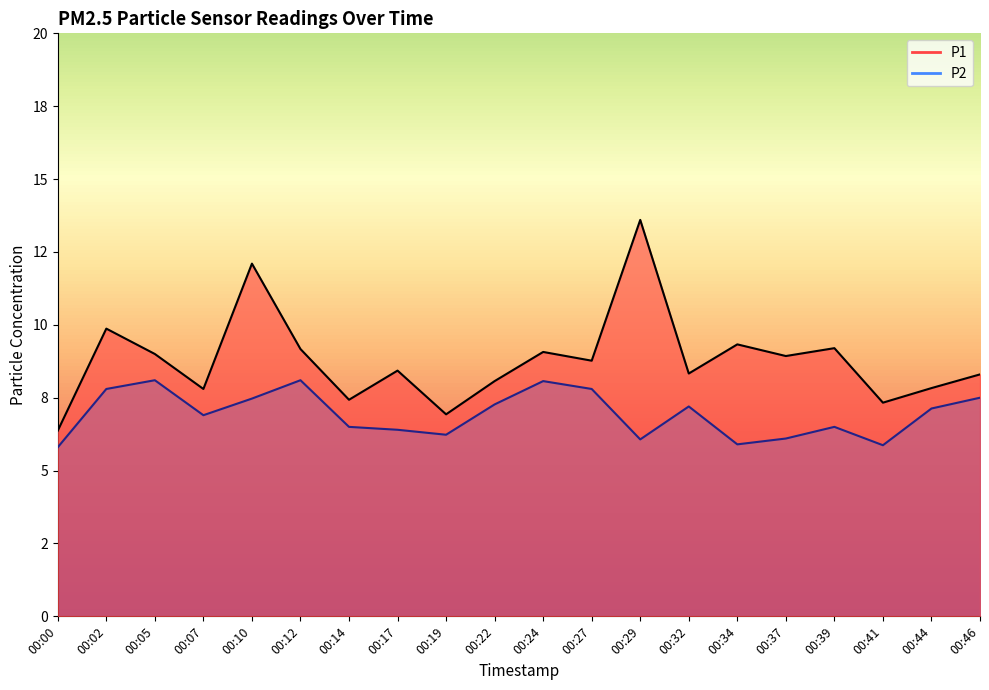

True or false: P1 has a value of 3.9 at 00:12.

False